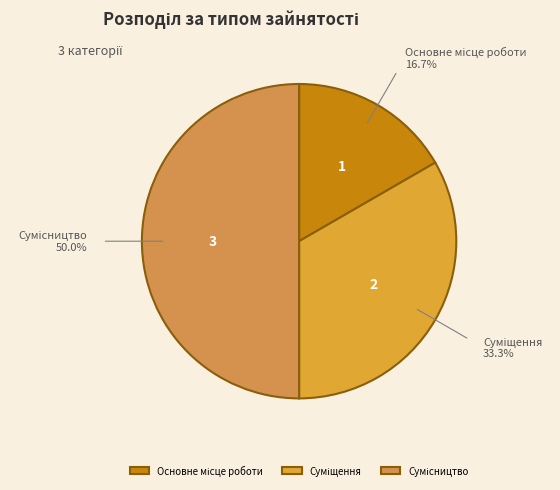

To the nearest percent, what percentage of the pie is Сумісництво?

50%